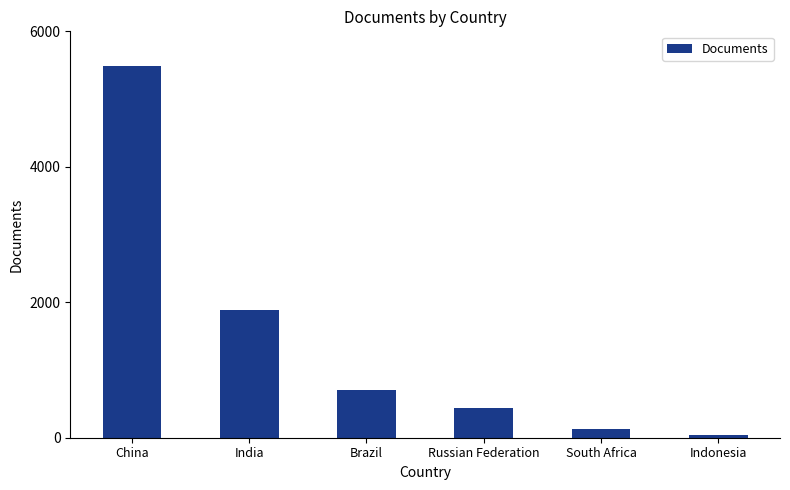

How many distinct data groups are displayed?

1